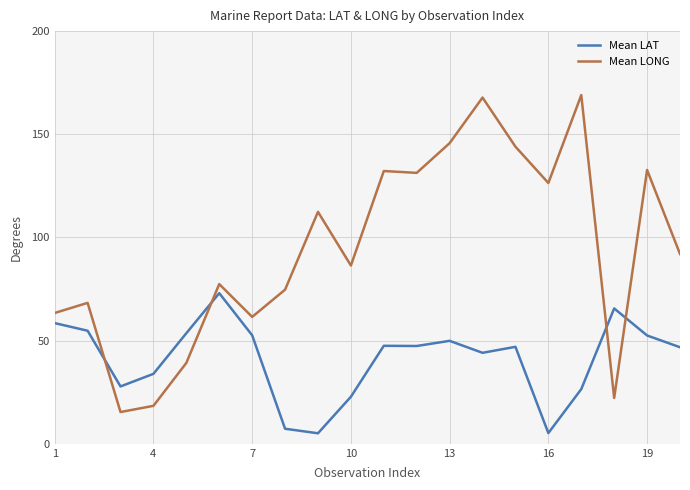

True or false: Mean LONG has more than 1 interior local peaks.

True